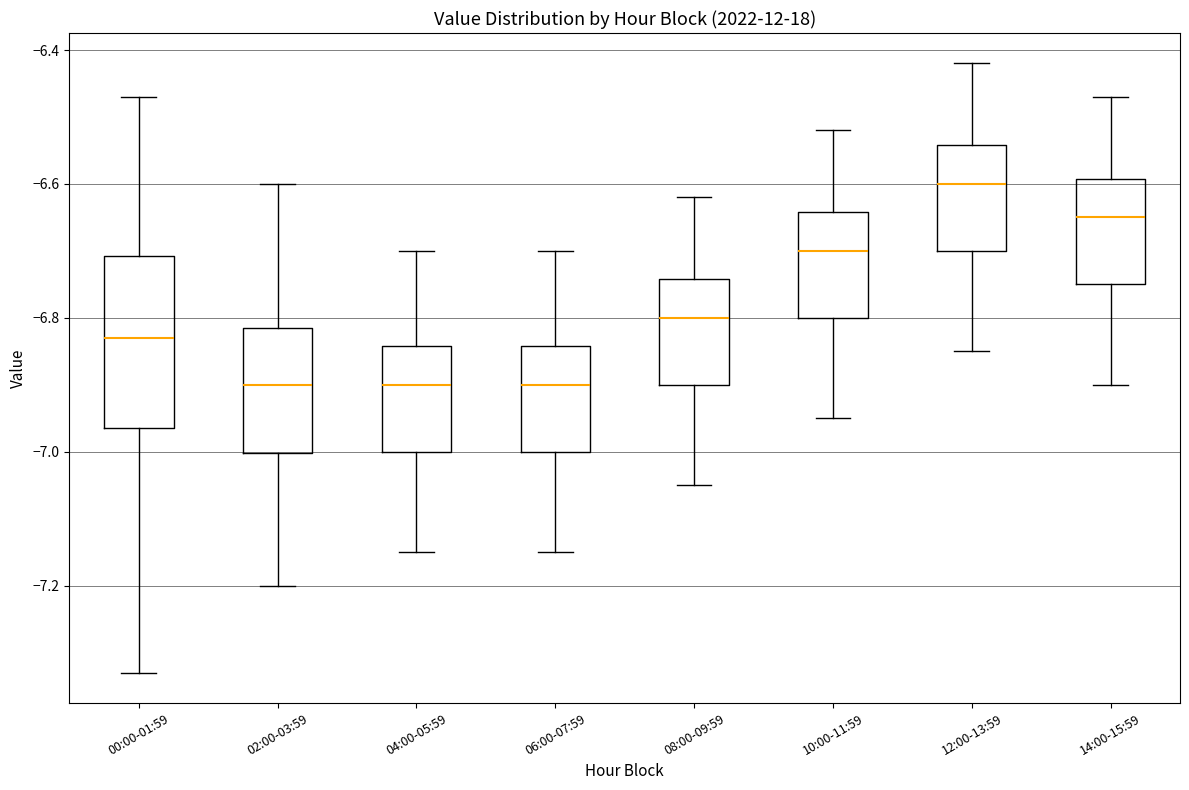

Comparing the boxes themselves (not the whiskers), which one is the tallest?

00:00-01:59